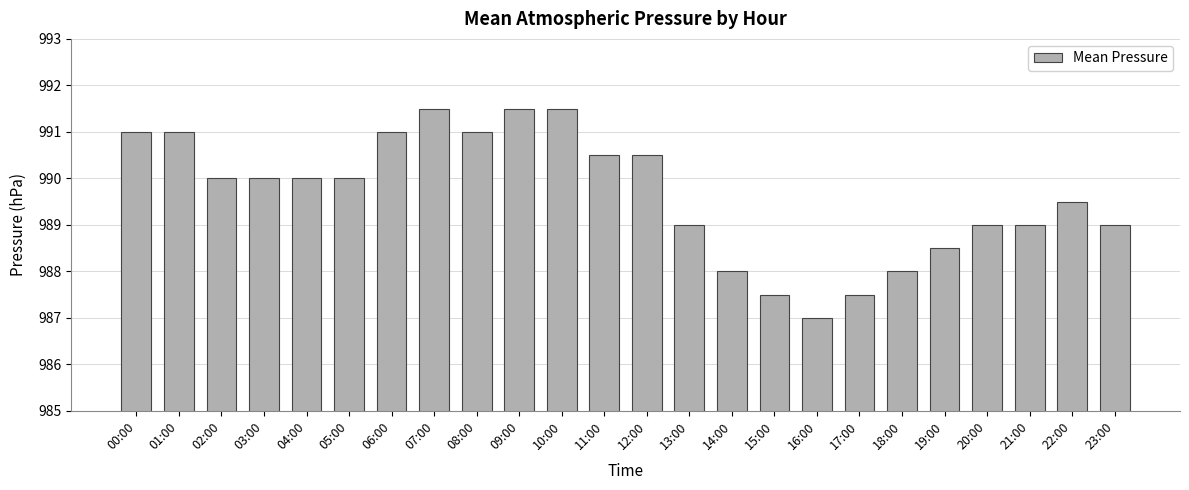

What is the label of the 22nd bar from the left?

21:00